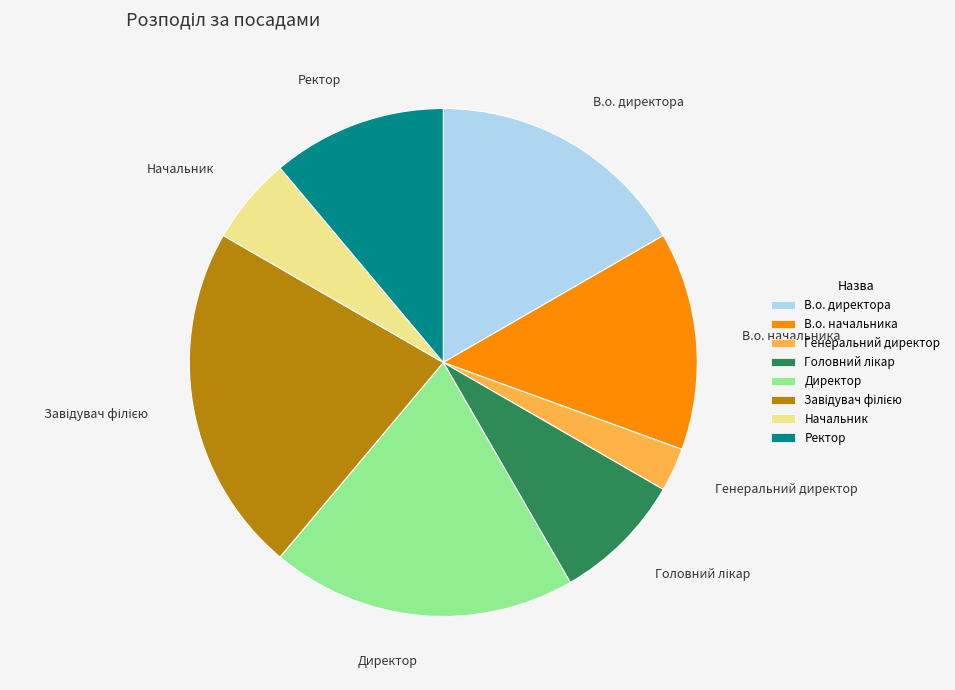

Which has a higher value, В.о. начальника or Директор?

Директор